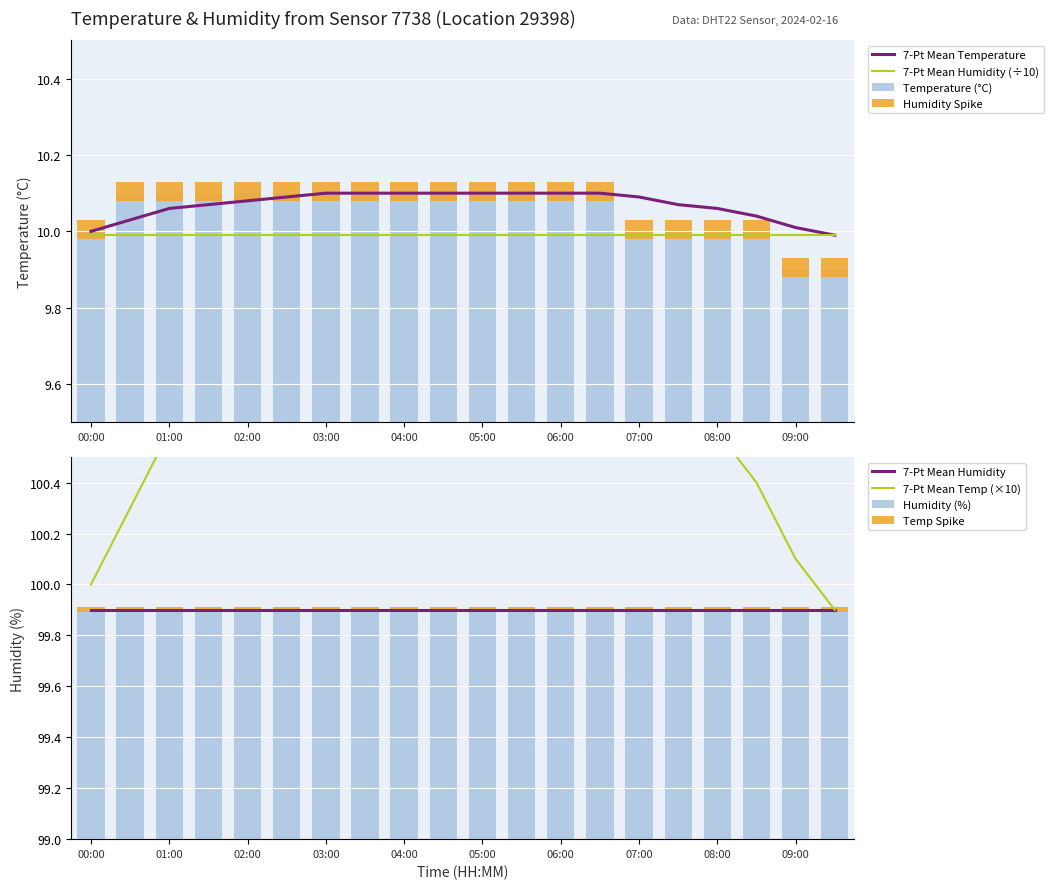

At which label does the data first exceed 10?

00:30